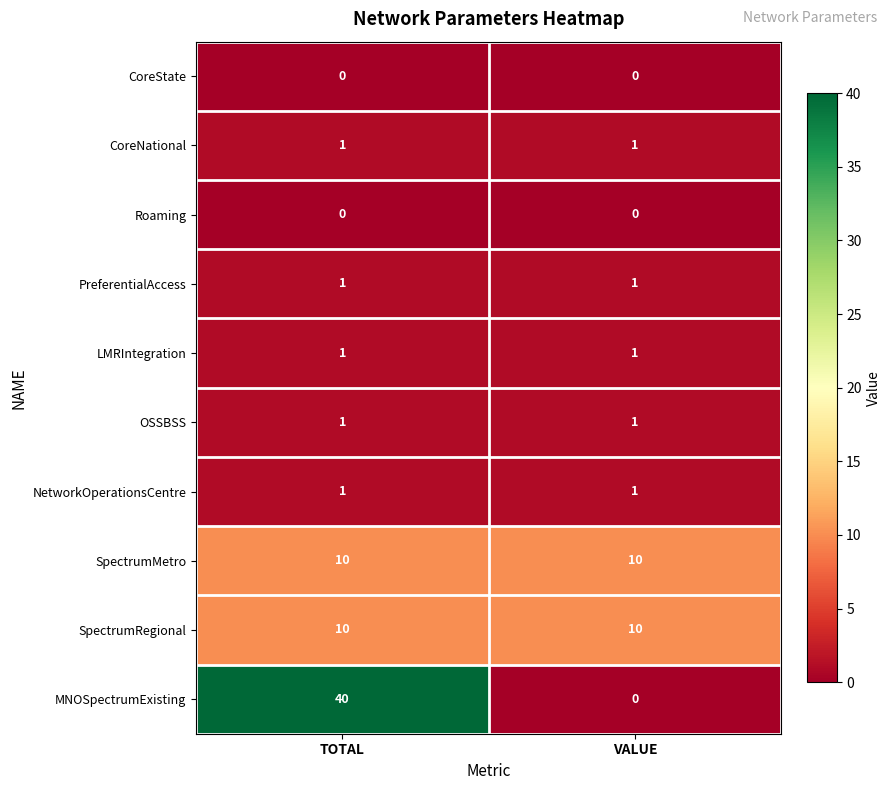

What is the total value across all series at VALUE?

25